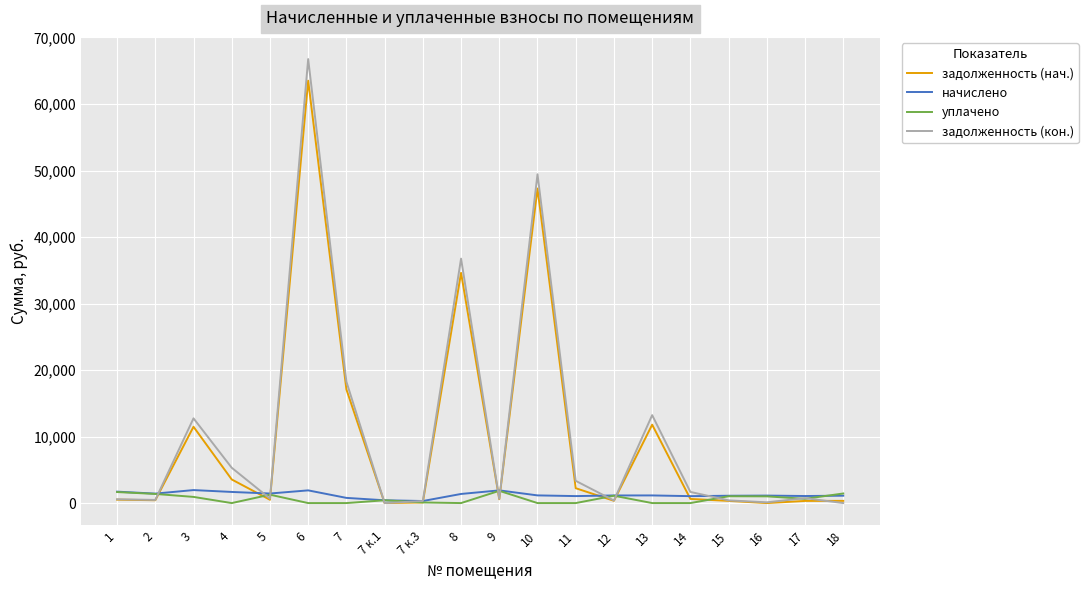

At which category is the sum across all series the highest?

6